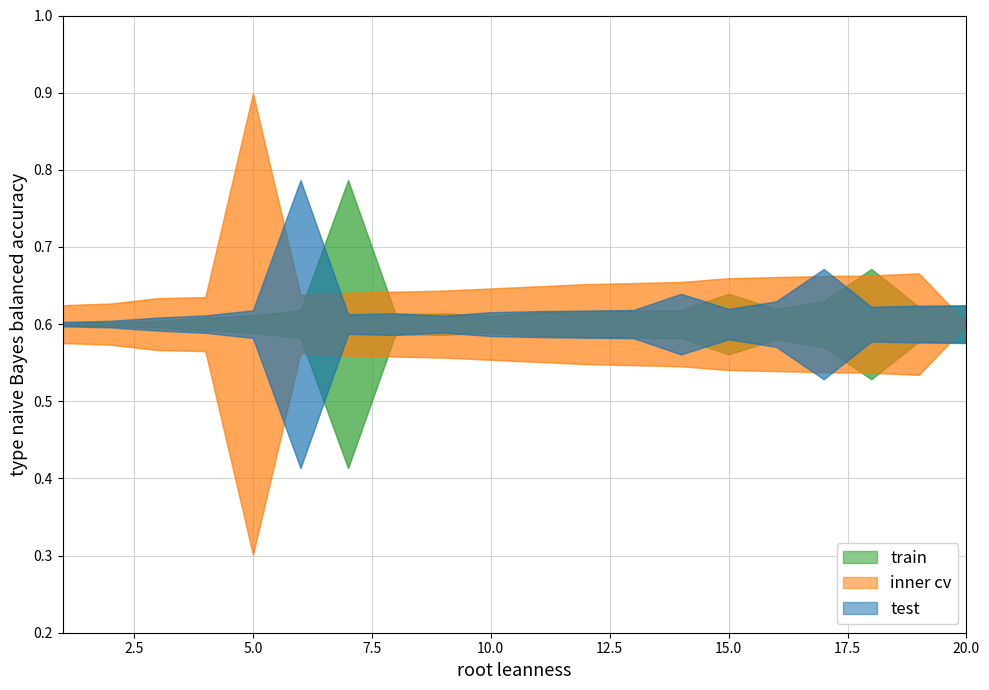

How many intersections are there between inner cv and train?

5